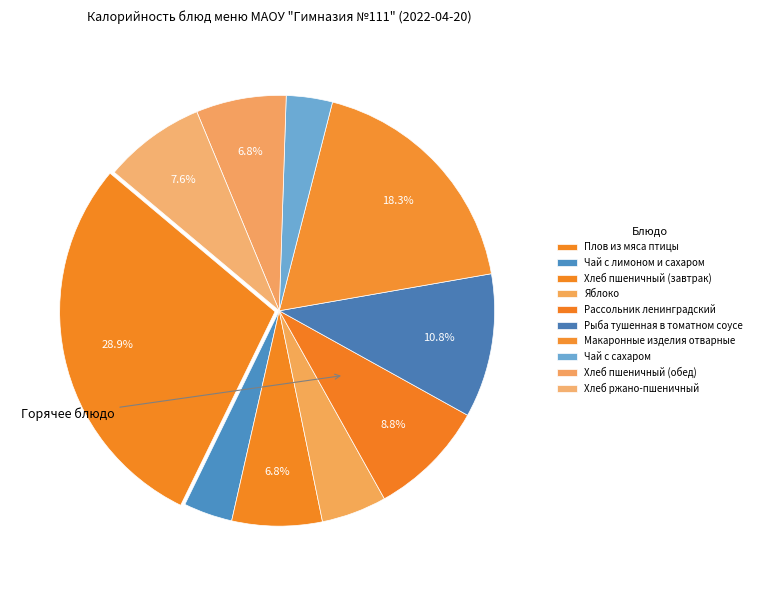

What is the change in value from Яблоко to Хлеб ржано-пшеничный?

+31.6